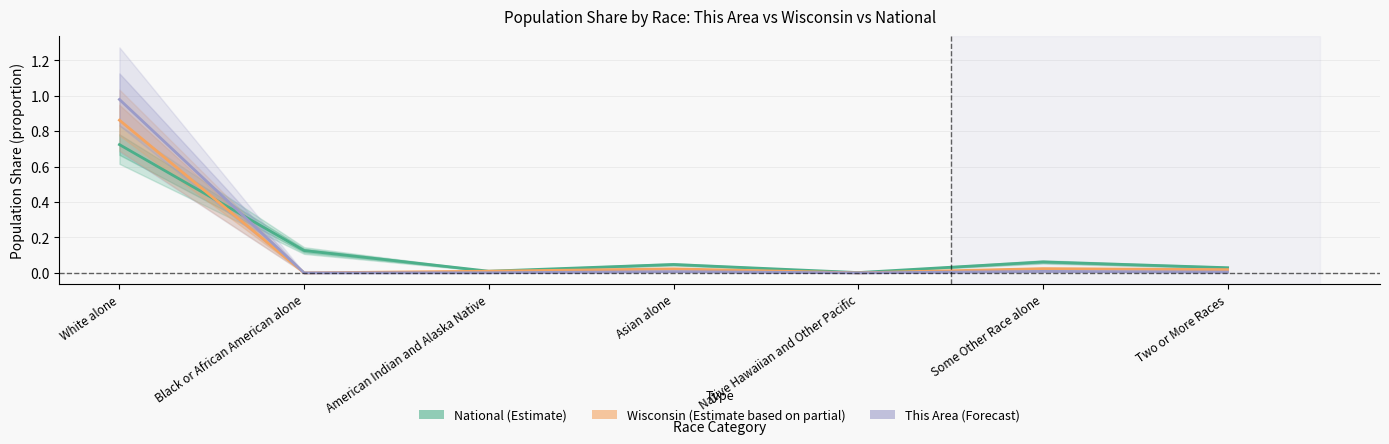

In National (Estimate), how many points are lower than both neighbors (excluding endpoints)?

2